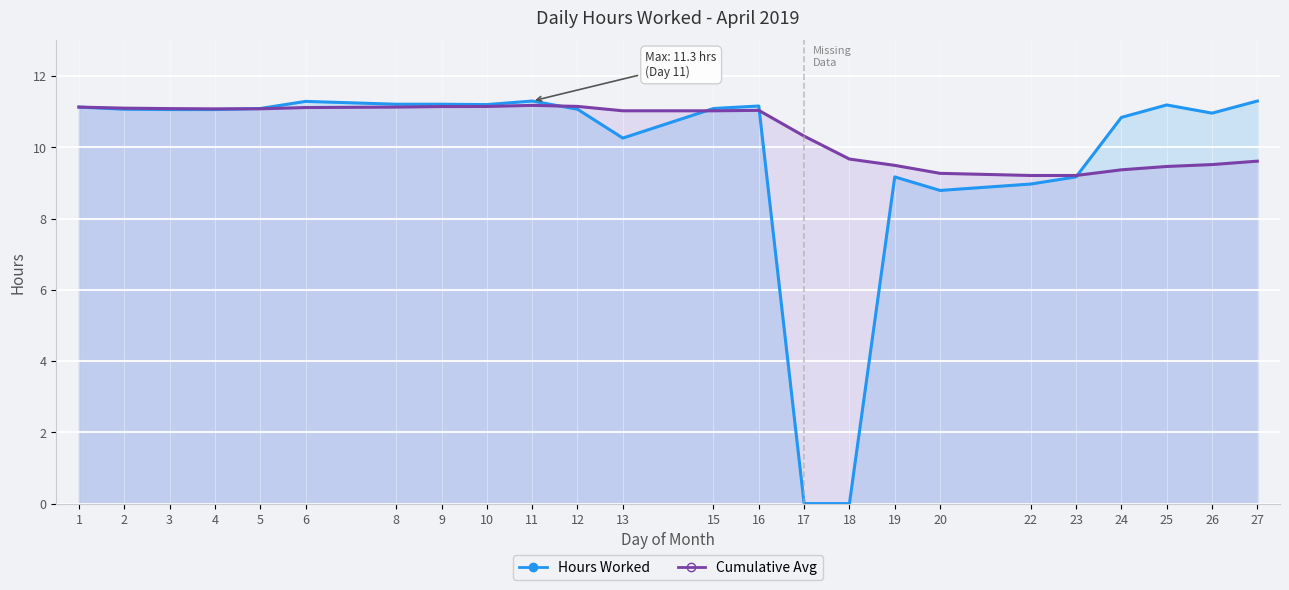

True or false: Hours Worked has more than 0 points higher than both neighbors.

True